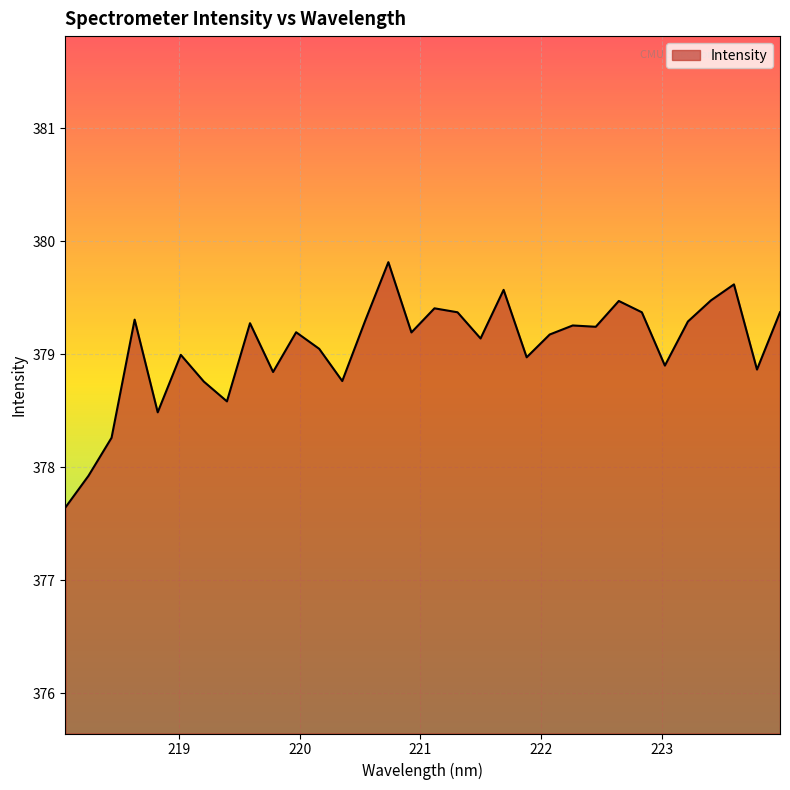

What is the maximum value shown in the chart?

379.8